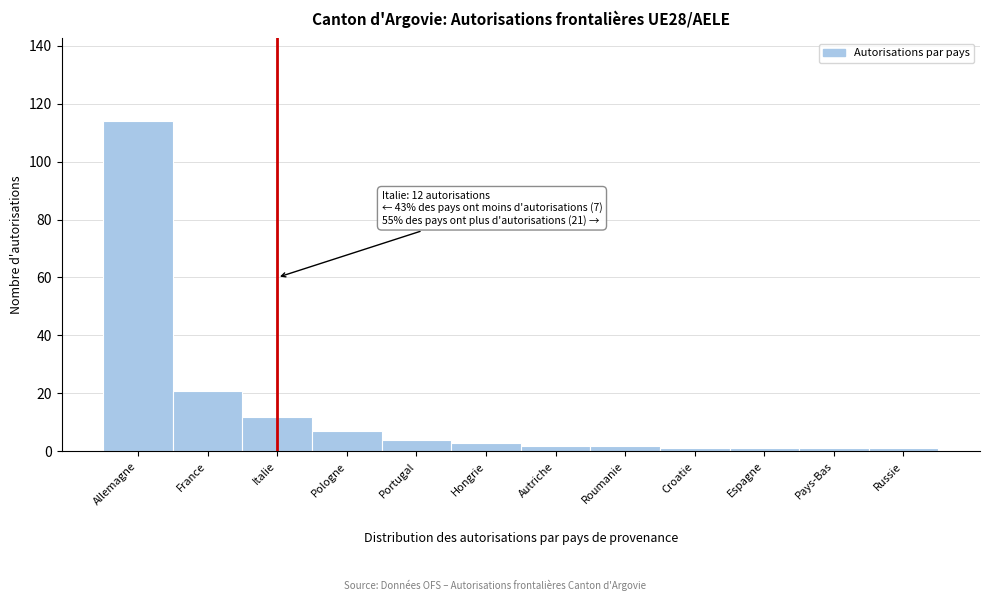

Reading right to left, extract all data points from this chart.

1	1	1	1	2	2	3	4	7	12	21	114